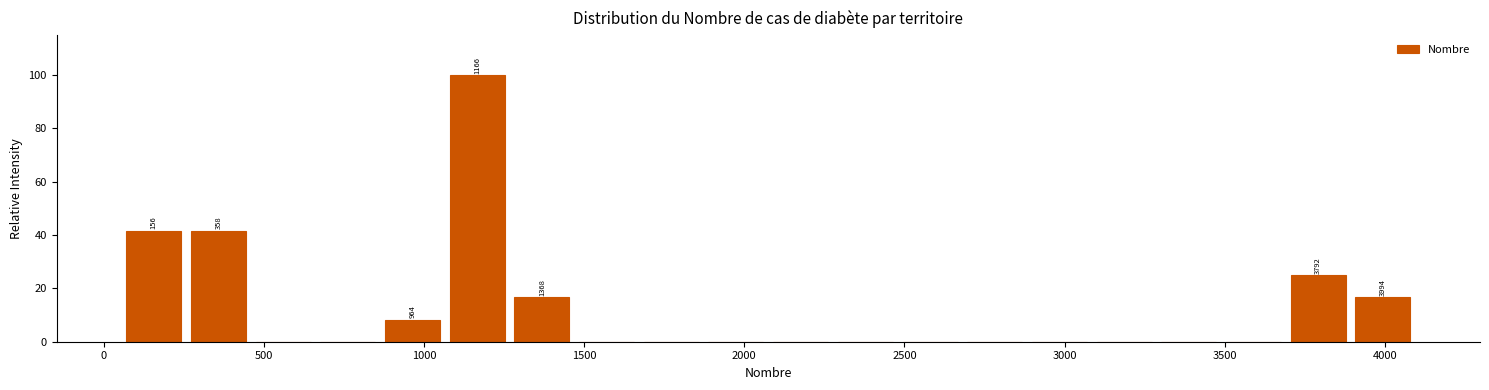

Over which range of the x-axis is the bar tallest?

1050 to 1250